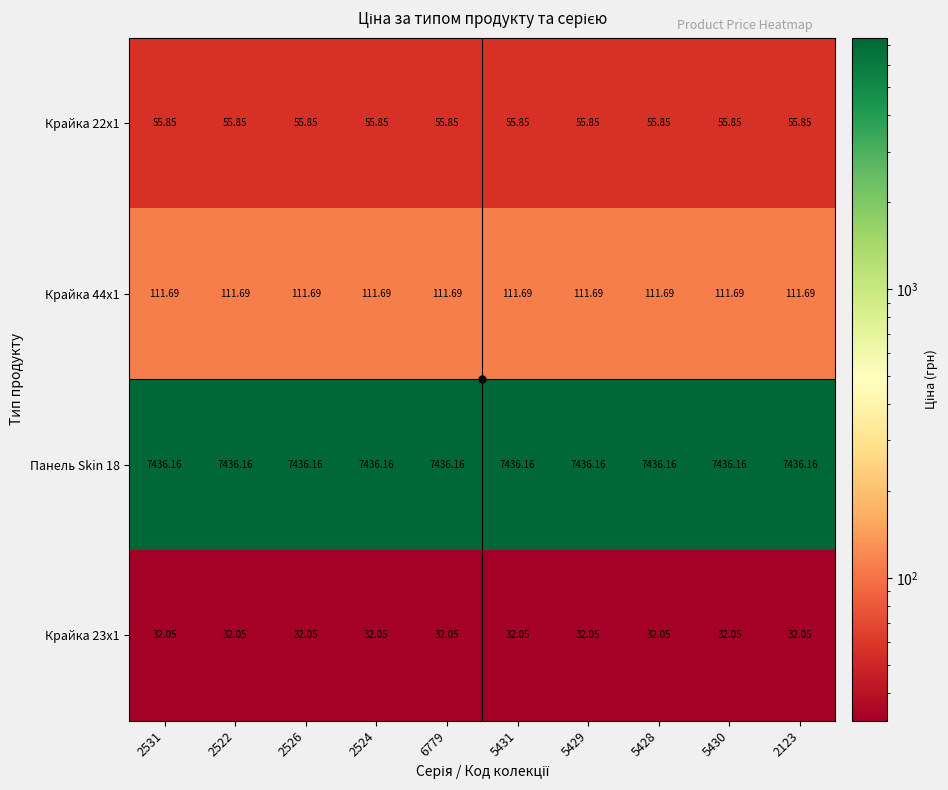

Is the value of Панель Skin 18 at 5430 greater than the value of Крайка 22x1 at 2526?

Yes